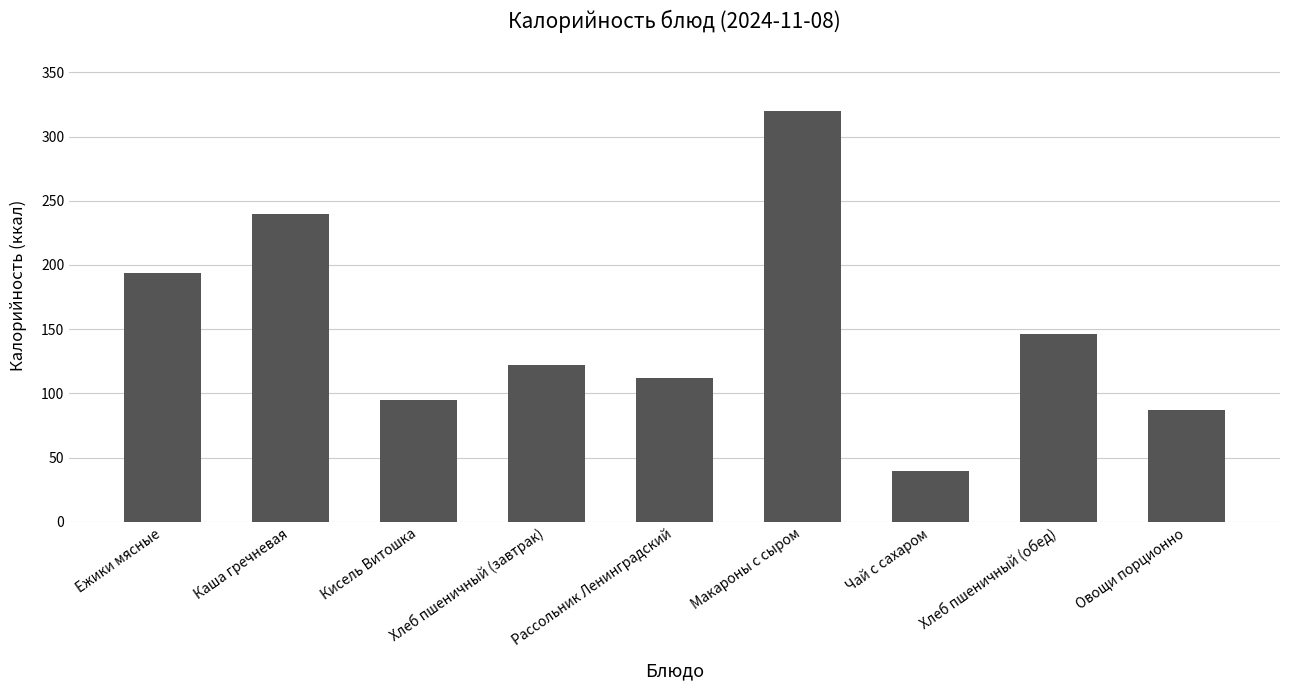

At which category does the chart reach its peak across all series?

Макароны с сыром